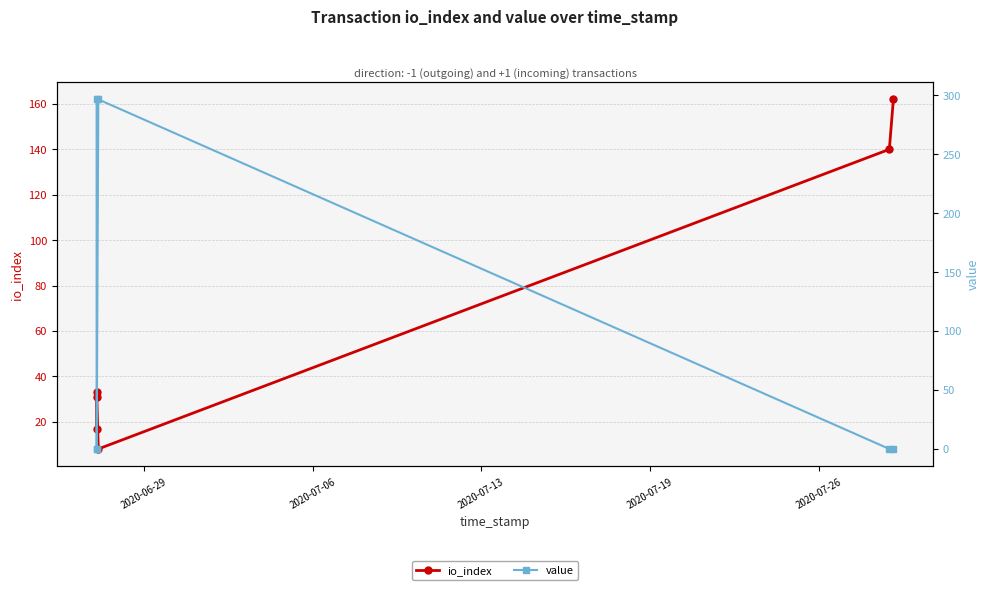

Rank the series by their average value, from highest to lowest.

value, io_index